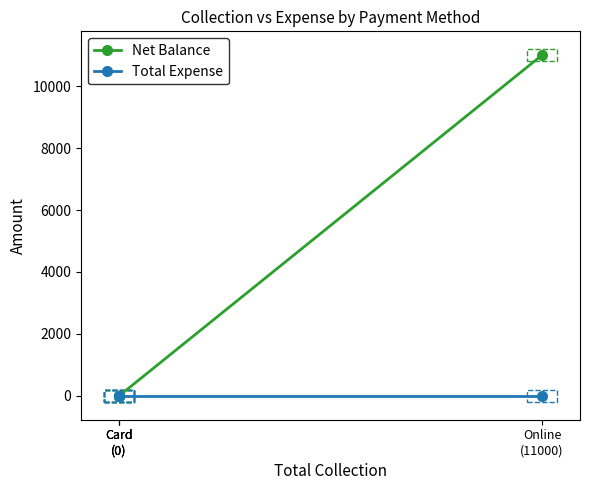

True or false: Net Balance and Total Expense cross at least once.

False